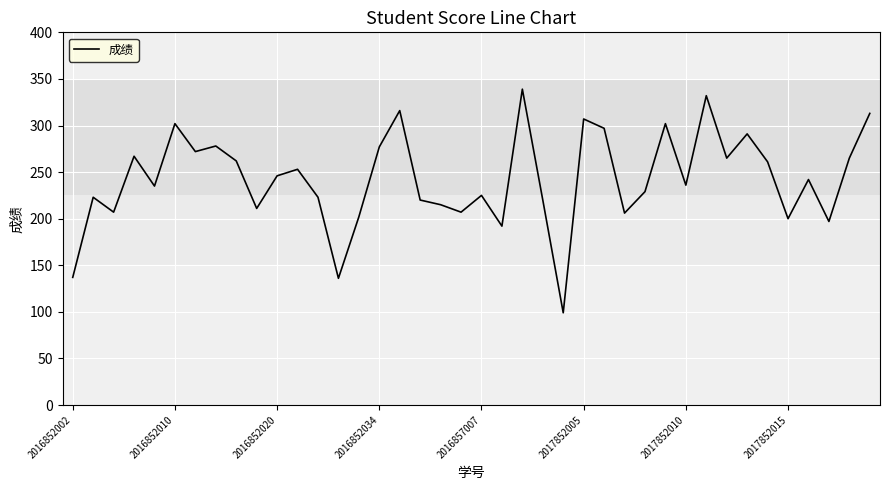

What is the greatest value displayed?

339